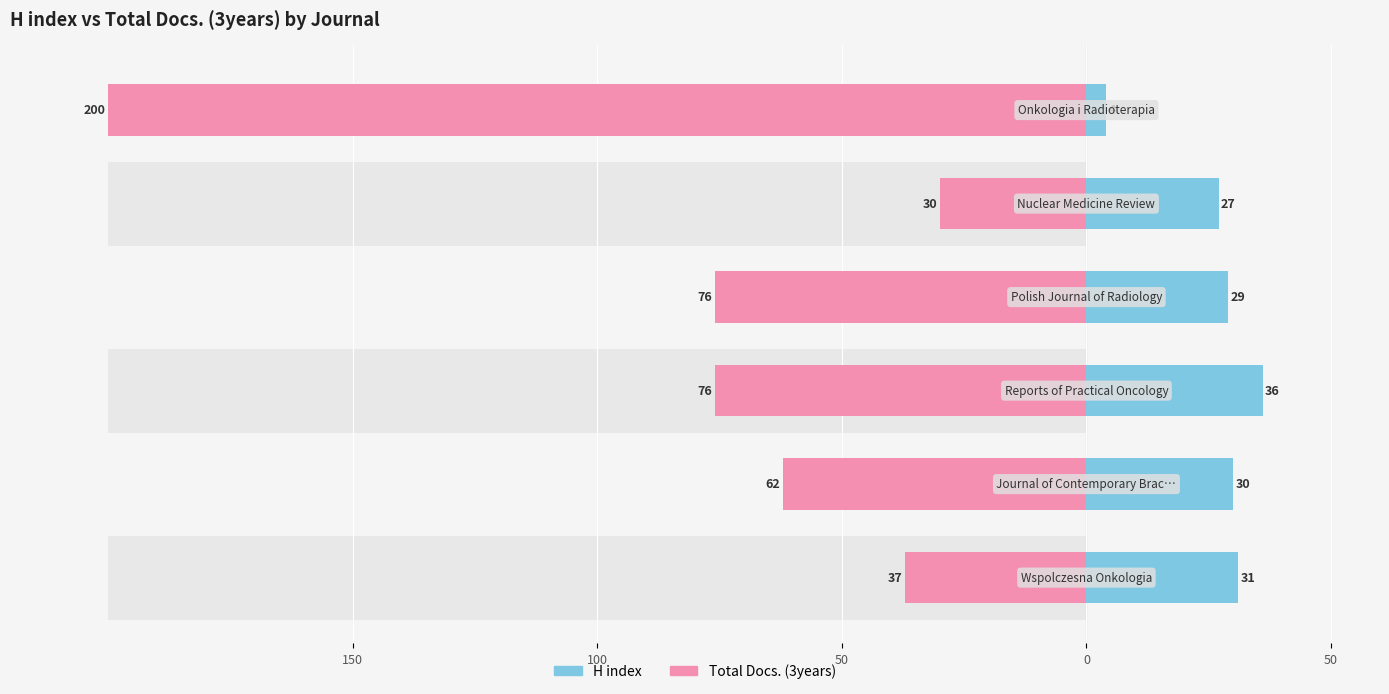

At 0, list the series in order from smallest to largest.

Total Docs. (3years), H index